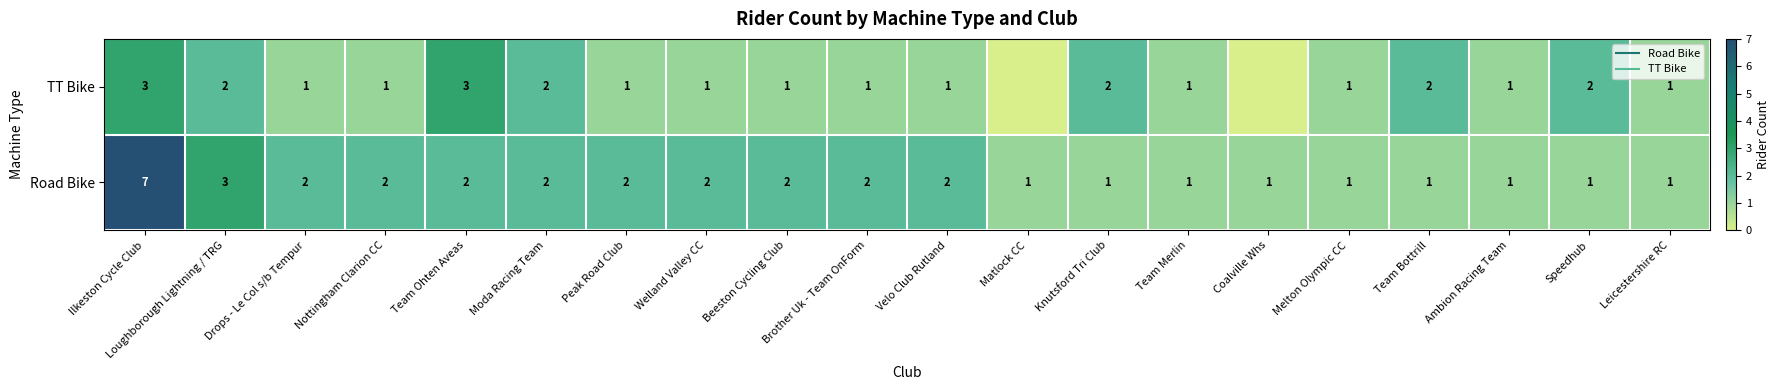

Which category has the highest value across all series?

Ilkeston Cycle Club